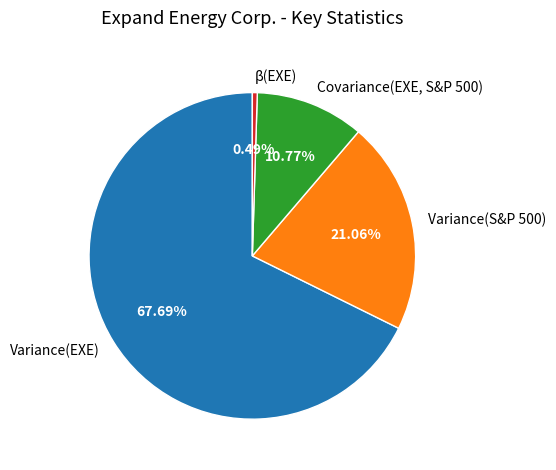

Is Variance(S&P 500) the majority of the pie?

No